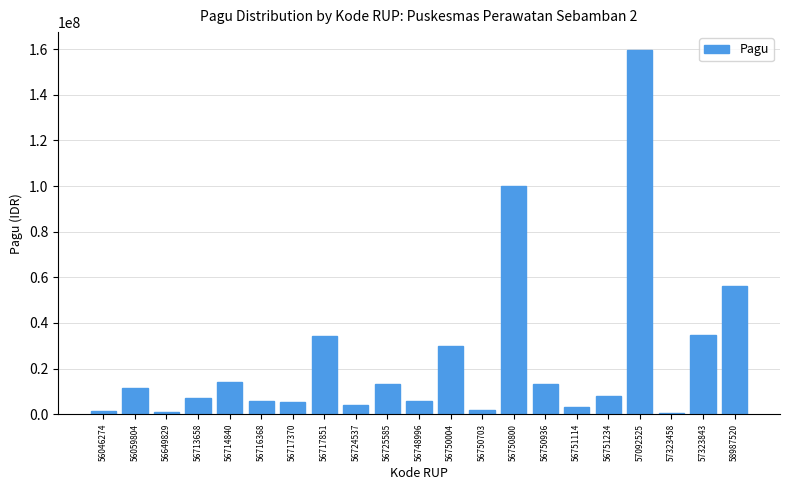

True or false: the data shows 6000000 at 56716368.

True